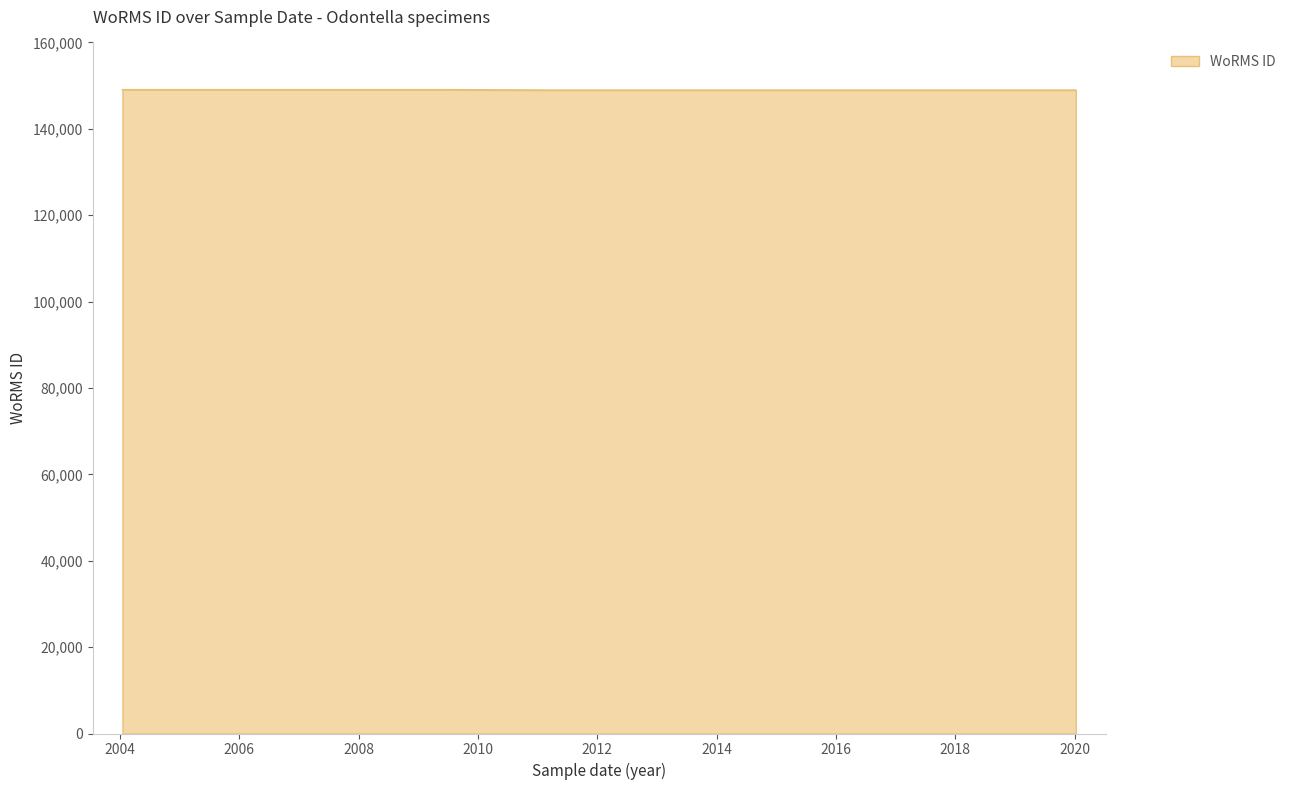

What is the label of the 5th point from the left?

2017-06-02